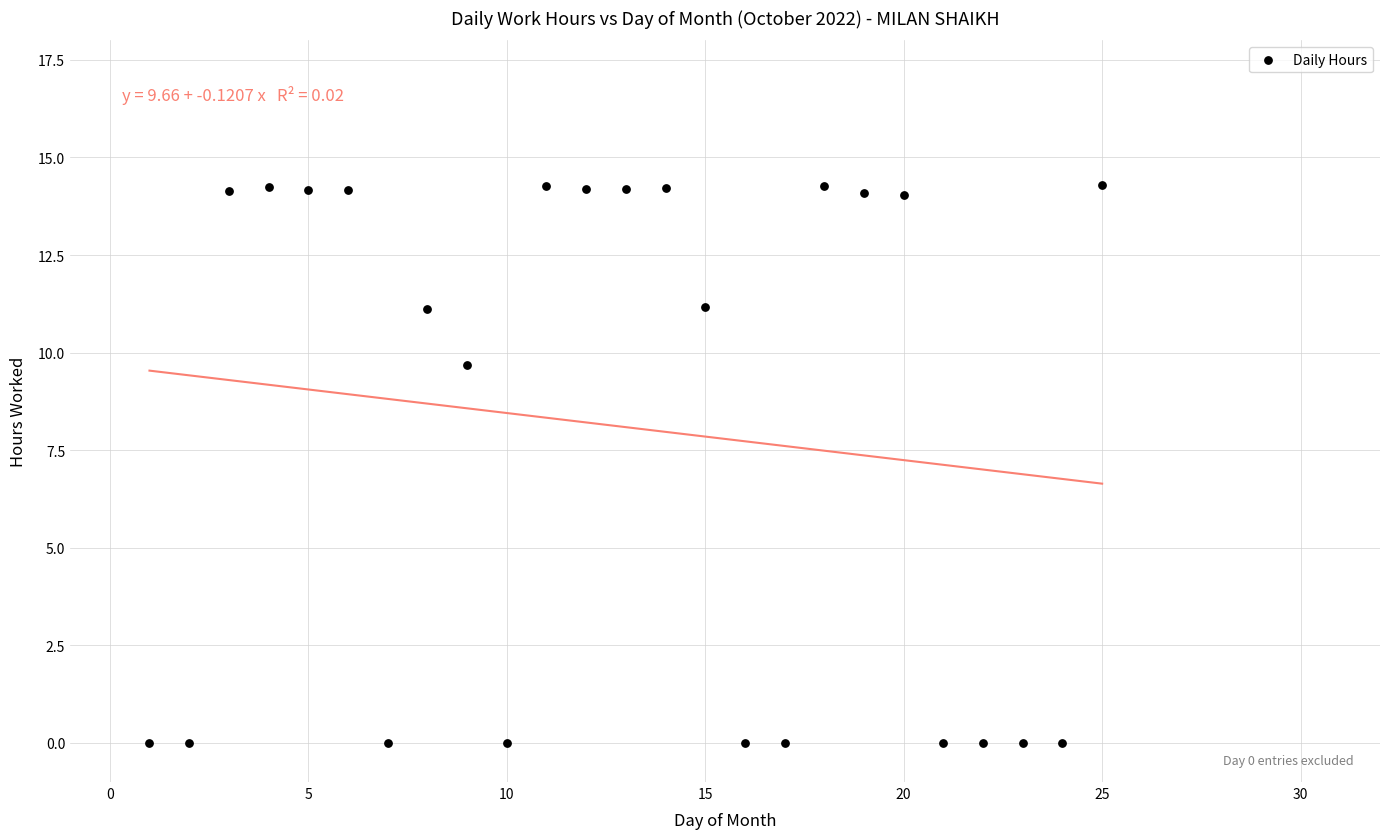

What Y value in the scatter plot is closest to 7?

9.7